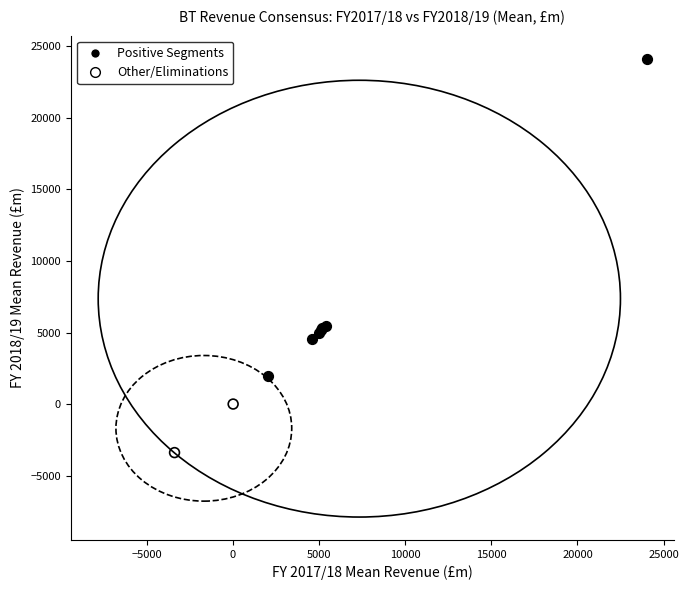

What are all the series names shown in the legend?

Positive Segments, Other/Eliminations